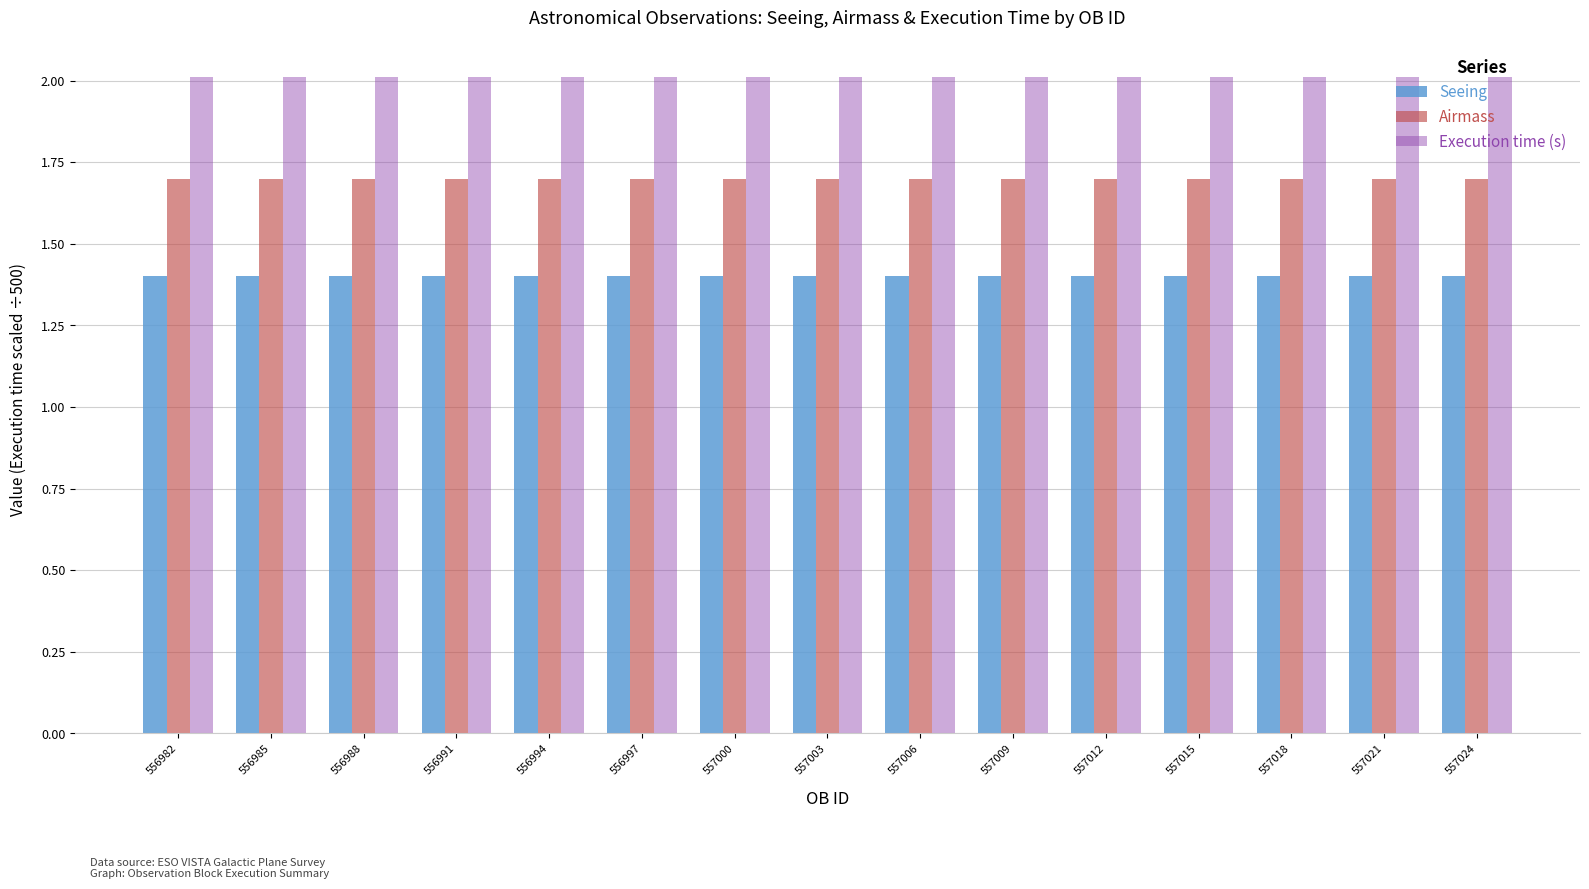

What is the approximate value of Execution time (s) at 556988?

2.0